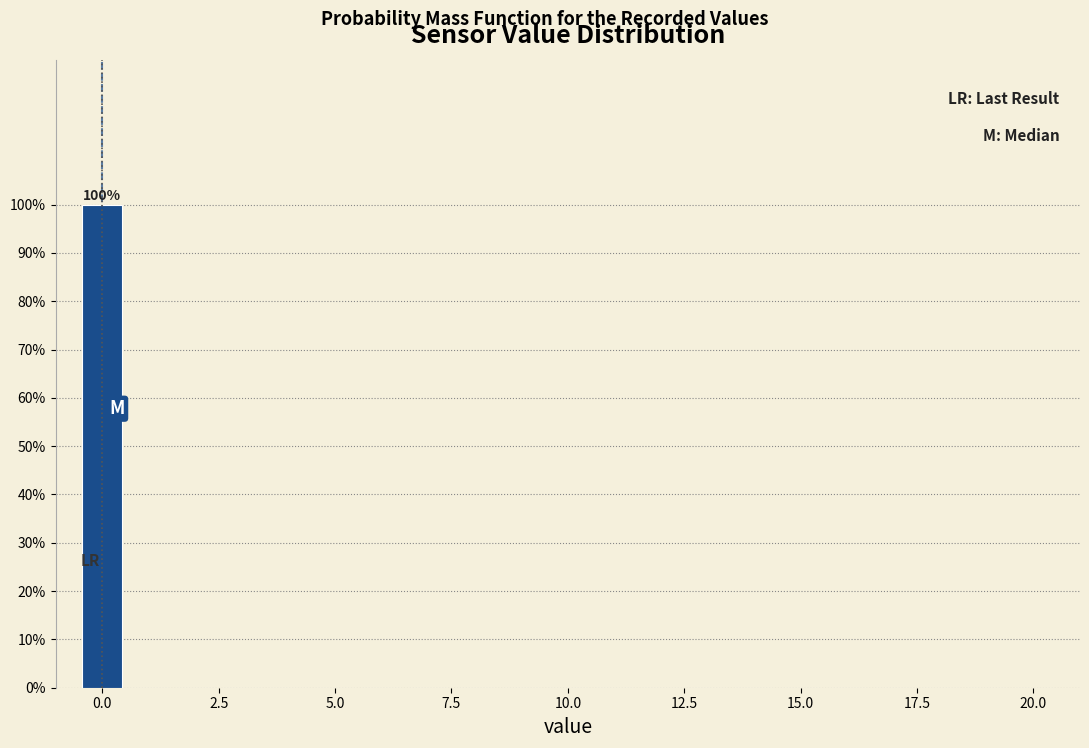

Read against the x-axis, roughly where is the centre of the tallest bar?

0.0